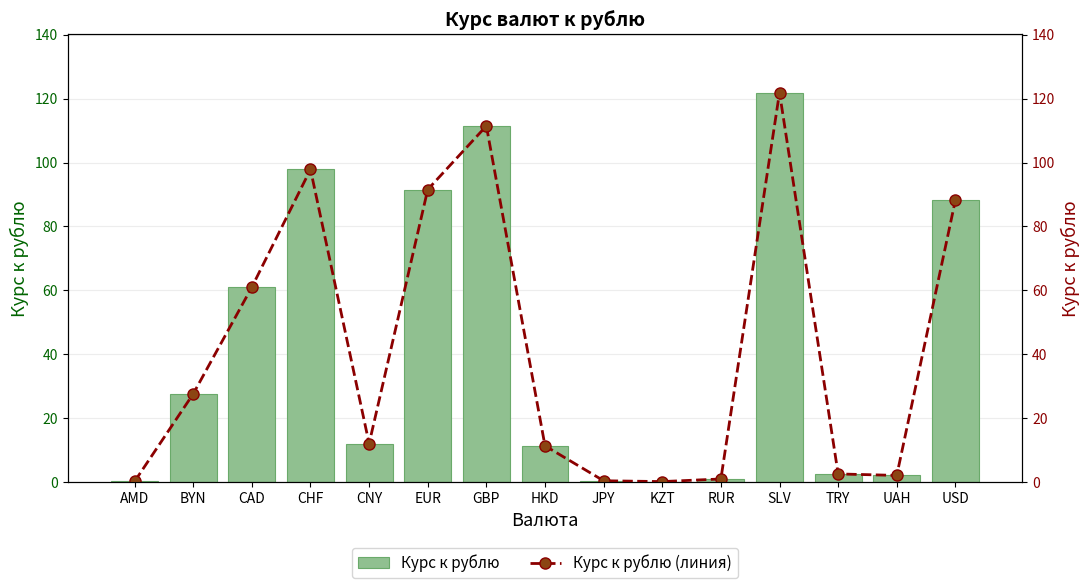

What is the label of the 3rd bar from the left?

CAD